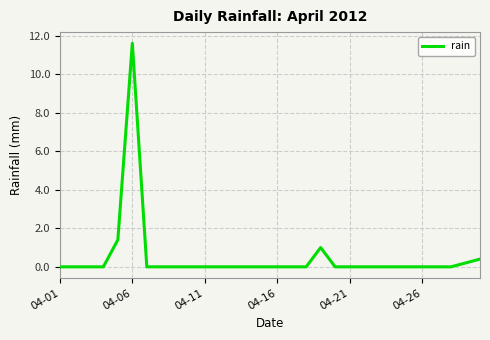

What is the greatest value displayed?

11.6